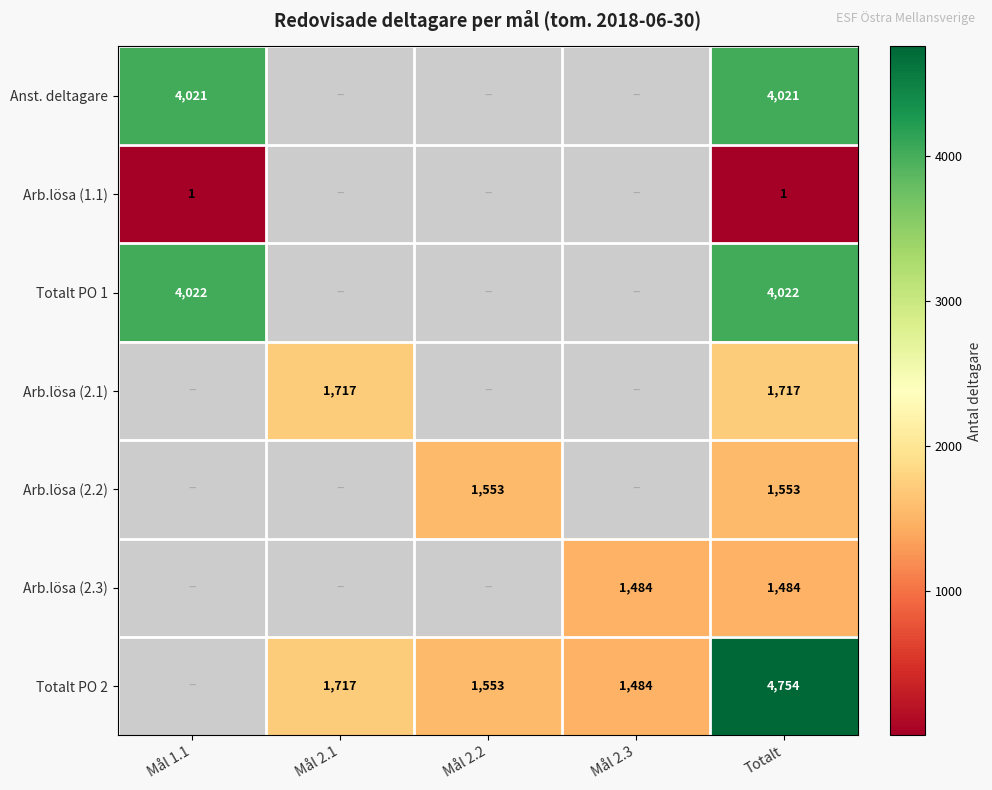

True or false: Totalt PO 2 has a value of 1484 at Mål 2.3.

True